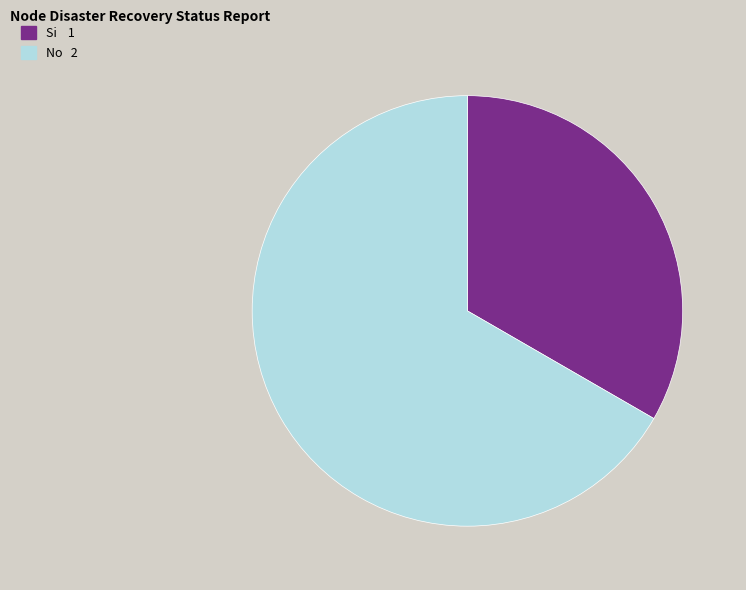

Count the number of slices in the pie.

2